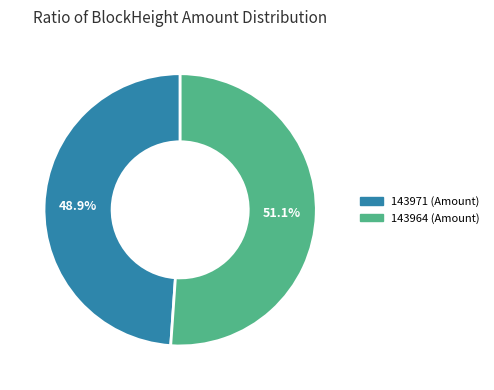

Which slice is the smallest?

143971